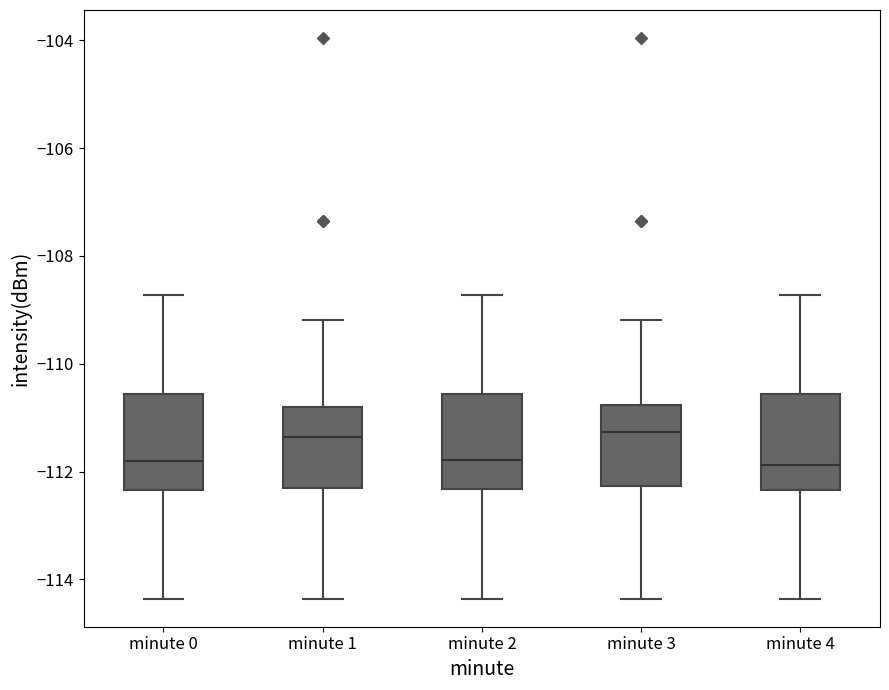

Reading left to right, transcribe this box plot: for each box, give where its median line is, the range the box spans, and where its two whiskers end, as read against the y-axis. The values are not printed on the chart, so give them approximately, as read against the axis.

minute 0: median -111.8, box -112.4 to -110.6, whiskers -114.4 to -108.8
minute 1: median -111.4, box -112.4 to -110.8, whiskers -114.4 to -109.2
minute 2: median -111.8, box -112.4 to -110.6, whiskers -114.4 to -108.8
minute 3: median -111.2, box -112.2 to -110.8, whiskers -114.4 to -109.2
minute 4: median -111.8, box -112.4 to -110.6, whiskers -114.4 to -108.8